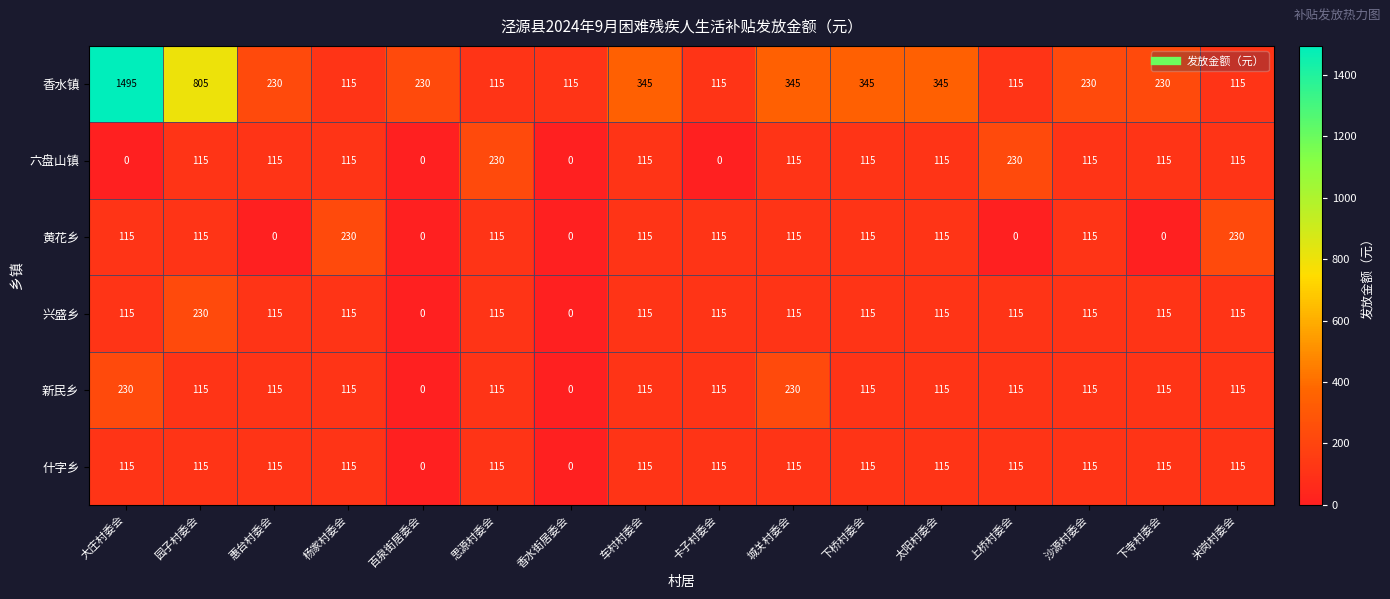

What is the greatest value displayed?

1495